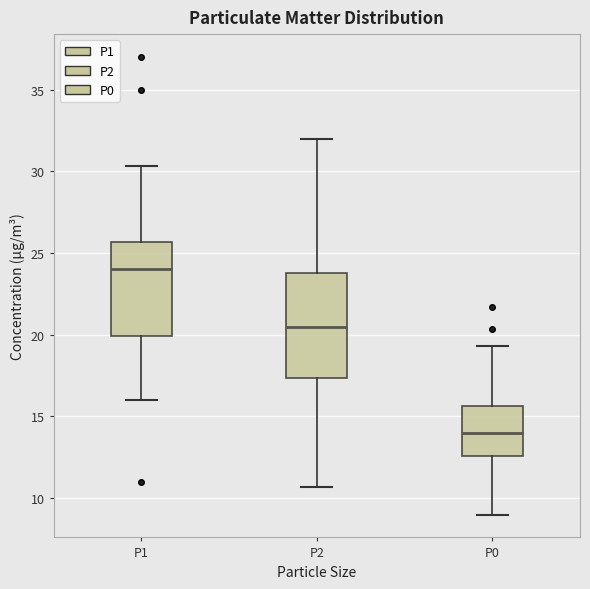

Comparing the boxes themselves (not the whiskers), which one is the tallest?

P2